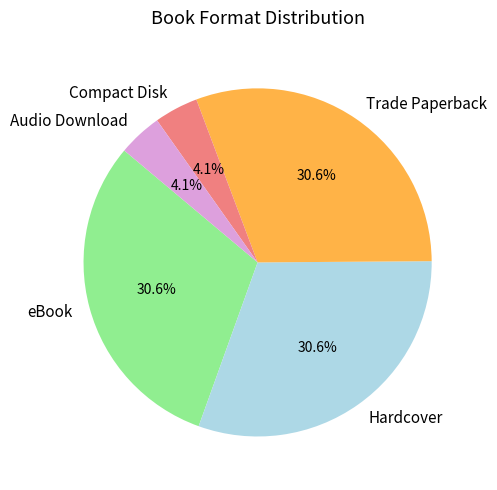

Between eBook and Audio Download, which is larger?

eBook